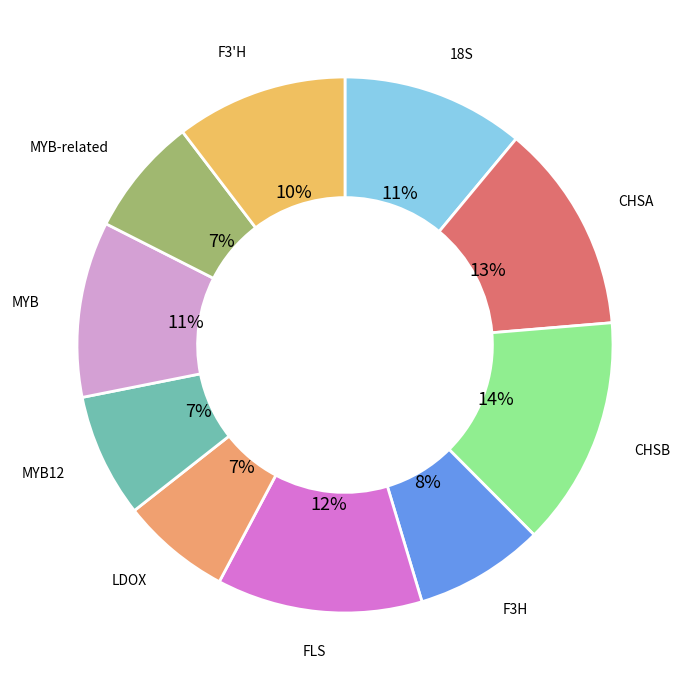

Count the number of slices in the pie.

10